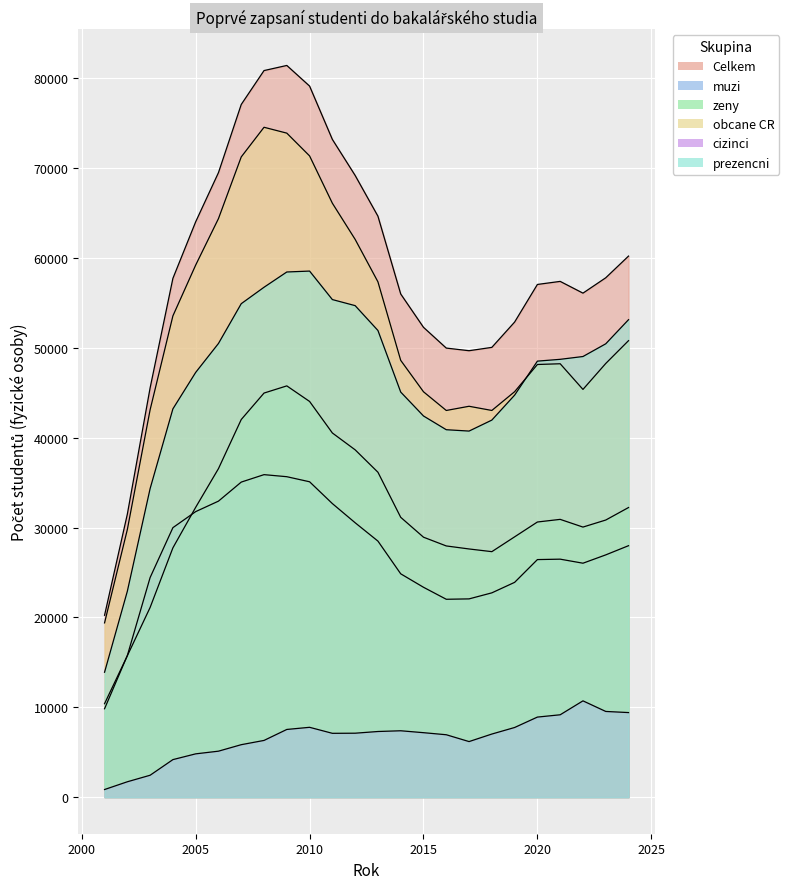

Where does the prezencni series first go above 48722?

2006